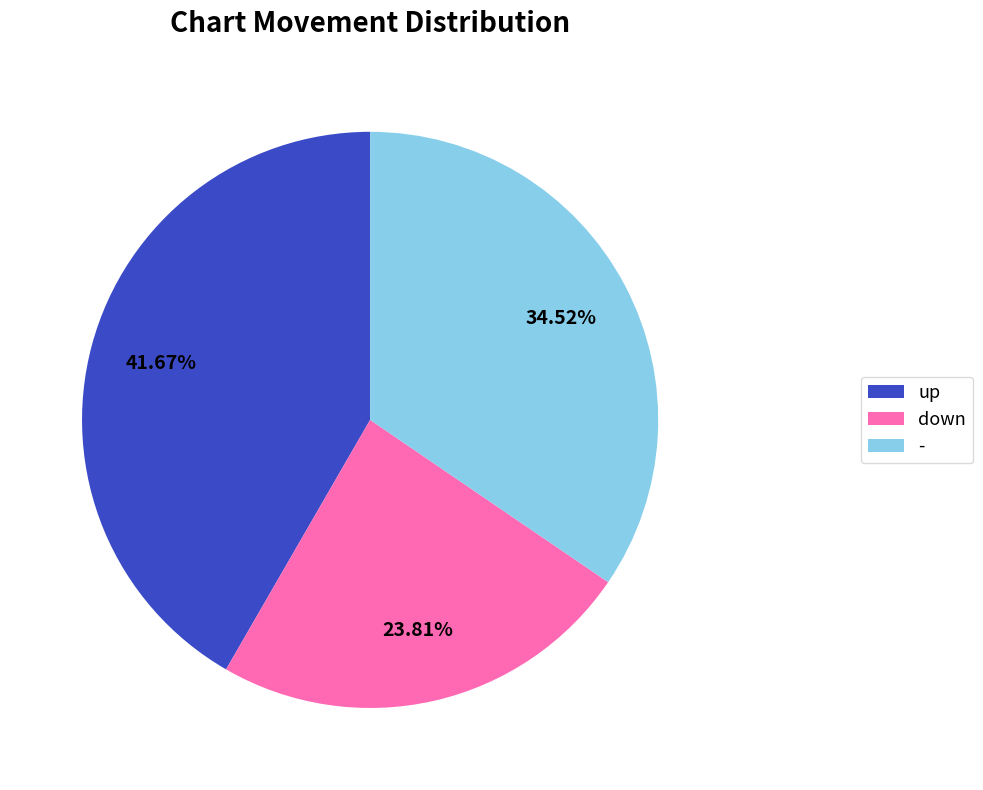

To the nearest percent, what is the difference between the largest and smallest slice percentages?

18%